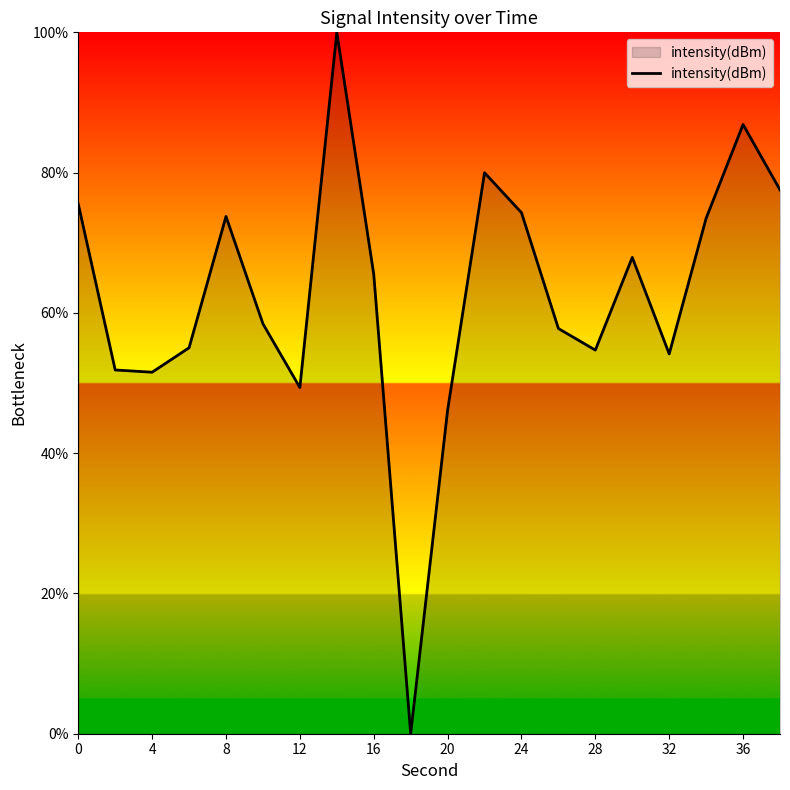

What is the greatest value displayed?

100.0